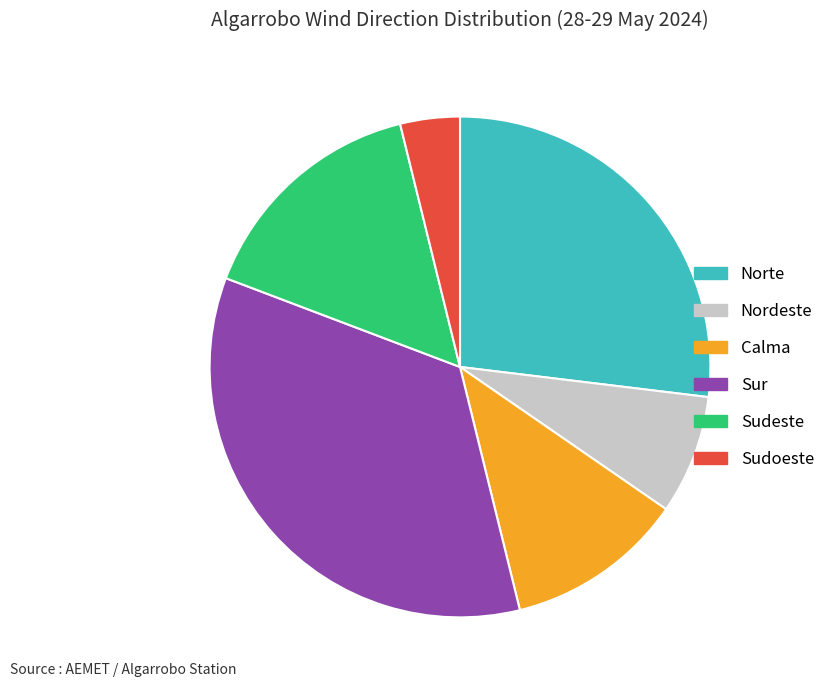

Is there any slice that represents more than half of the pie?

No